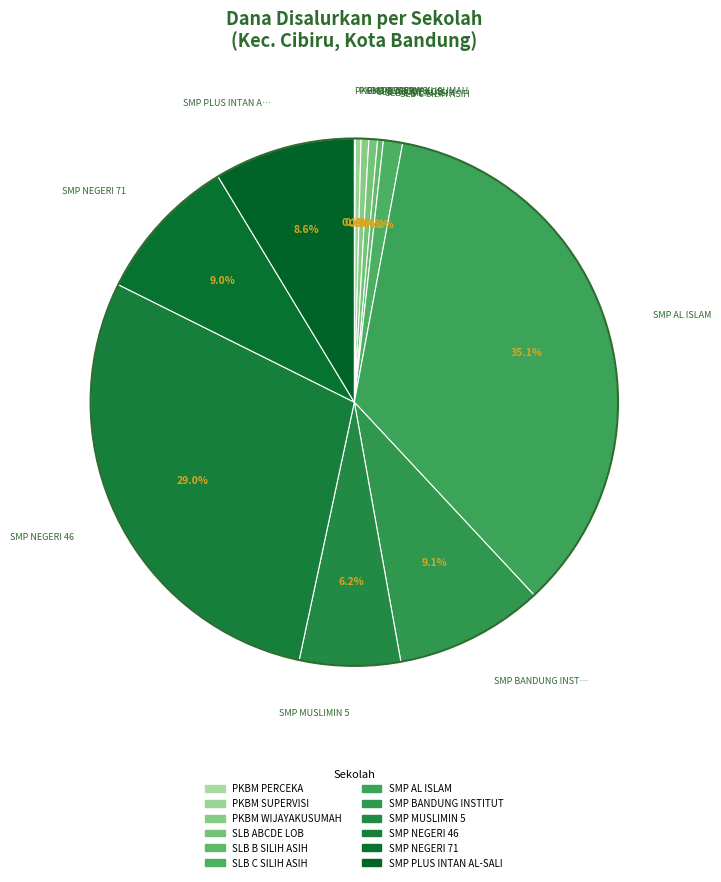

Rank the categories by value from lowest to highest.

PKBM PERCEKA, PKBM SUPERVISI, SLB B SILIH ASIH, PKBM WIJAYAKUSUMAH, SLB ABCDE LOB, SLB C SILIH ASIH, SMP MUSLIMIN 5, SMP PLUS INTAN AL-SALI, SMP NEGERI 71, SMP BANDUNG INSTITUT, SMP NEGERI 46, SMP AL ISLAM